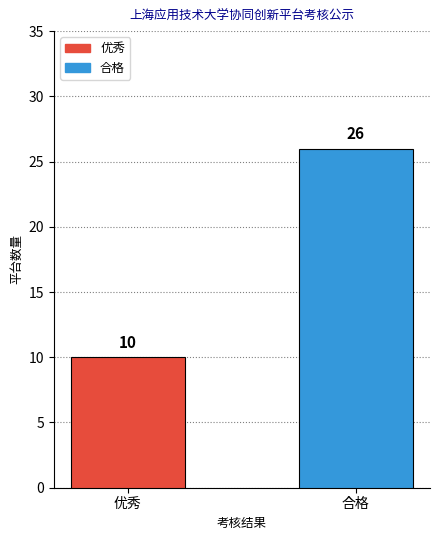

How many bars are there in total?

2